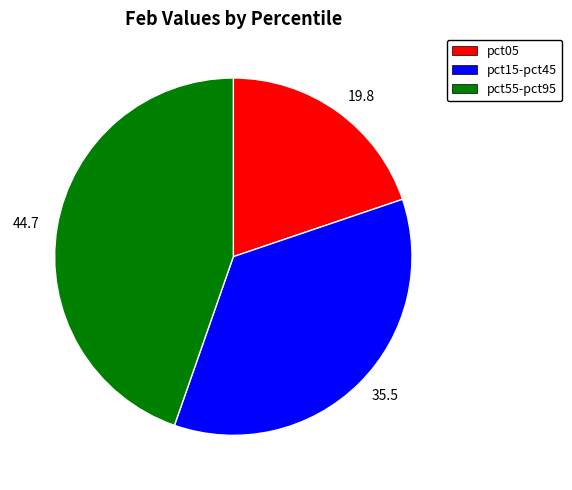

Rank the categories by value from lowest to highest.

19.8, 35.5, 44.7